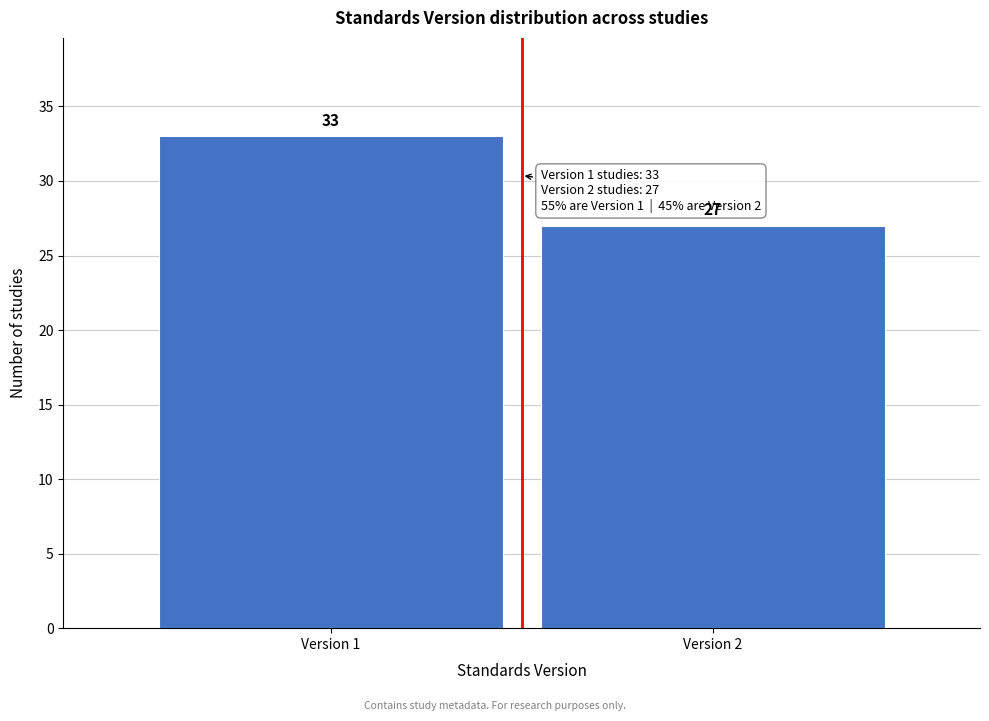

Reading left to right, extract all data points from this chart.

33	27